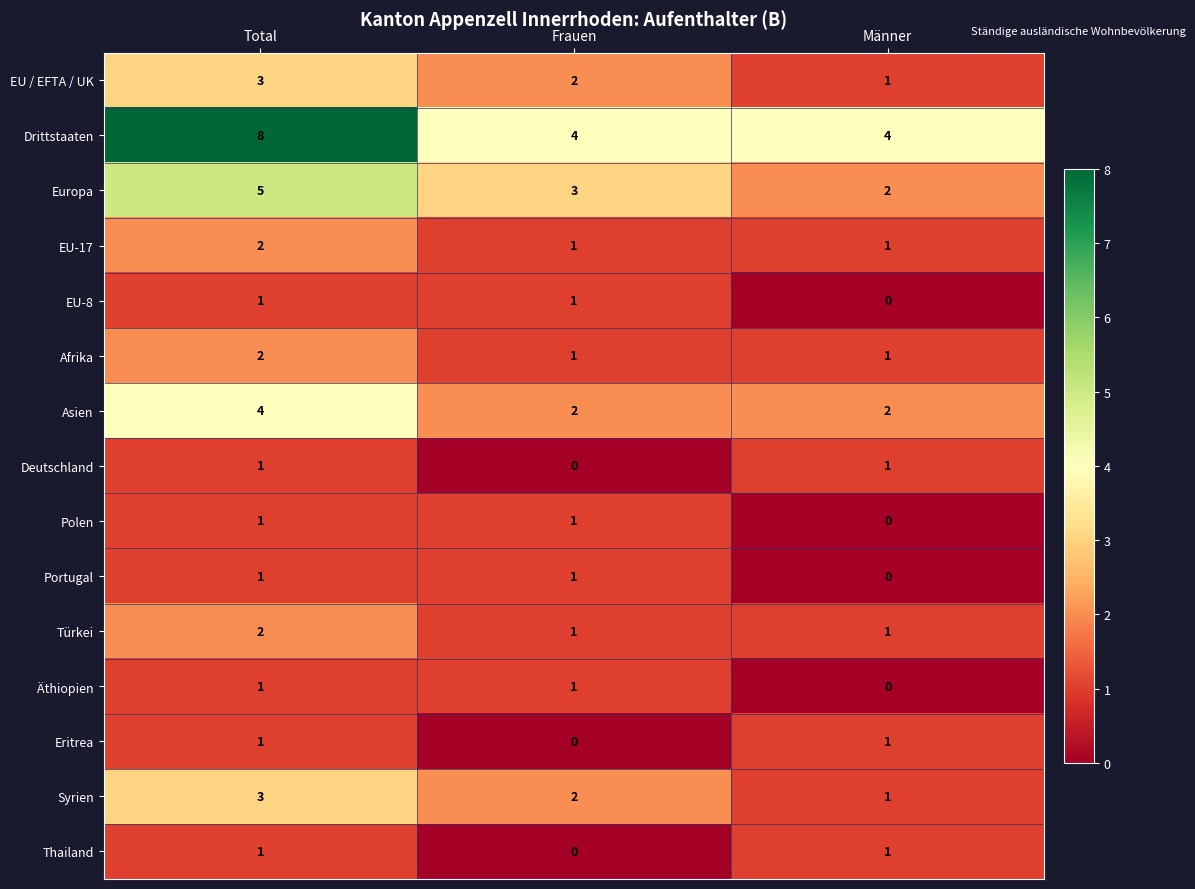

What is the total value across all series at Total?

36